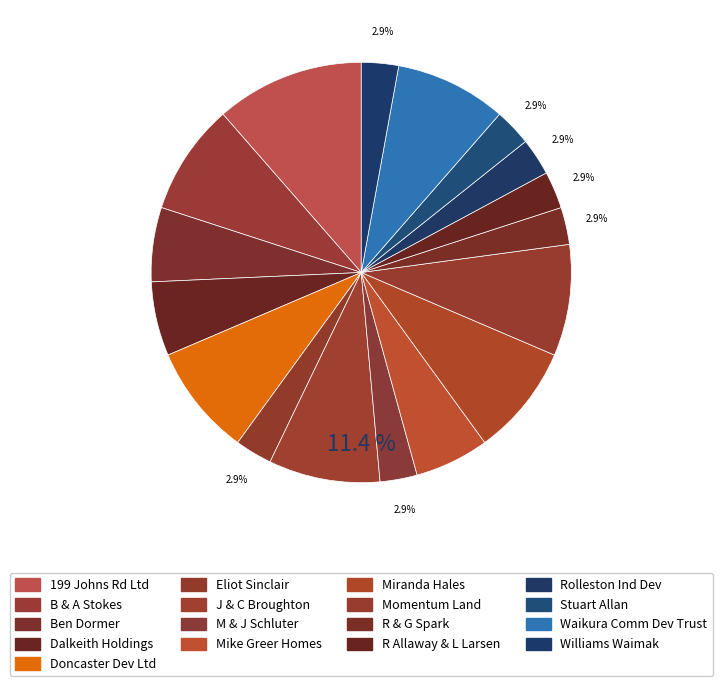

Combined, do B and A Stokes and Miranda Hales account for over 50%?

No